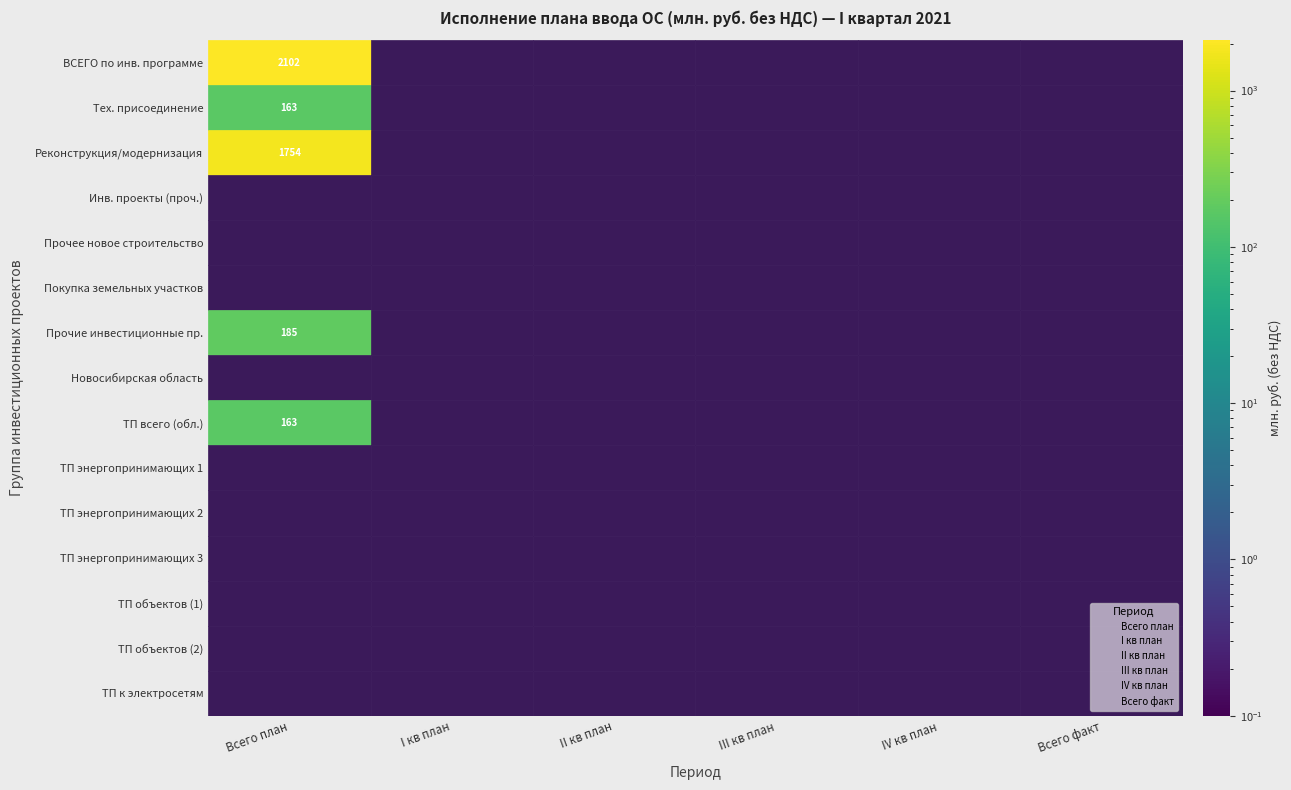

Reading left to right, list all the values displayed in this chart.

Всего план: Всего план=2102.0	I кв план=0.0	II кв план=0.0	III кв план=0.0	IV кв план=0.0	Всего факт=0.0
I кв план: Всего план=162.7	I кв план=0.0	II кв план=0.0	III кв план=0.0	IV кв план=0.0	Всего факт=0.0
II кв план: Всего план=1754.0	I кв план=0.0	II кв план=0.0	III кв план=0.0	IV кв план=0.0	Всего факт=0.0
III кв план: Всего план=0.0	I кв план=0.0	II кв план=0.0	III кв план=0.0	IV кв план=0.0	Всего факт=0.0
IV кв план: Всего план=0.0	I кв план=0.0	II кв план=0.0	III кв план=0.0	IV кв план=0.0	Всего факт=0.0
Всего факт: Всего план=0.0	I кв план=0.0	II кв план=0.0	III кв план=0.0	IV кв план=0.0	Всего факт=0.0
r6: Всего план=185.3	I кв план=0.0	II кв план=0.0	III кв план=0.0	IV кв план=0.0	Всего факт=0.0
r7: Всего план=0.0	I кв план=0.0	II кв план=0.0	III кв план=0.0	IV кв план=0.0	Всего факт=0.0
r8: Всего план=162.7	I кв план=0.0	II кв план=0.0	III кв план=0.0	IV кв план=0.0	Всего факт=0.0
r9: Всего план=0.0	I кв план=0.0	II кв план=0.0	III кв план=0.0	IV кв план=0.0	Всего факт=0.0
r10: Всего план=0.0	I кв план=0.0	II кв план=0.0	III кв план=0.0	IV кв план=0.0	Всего факт=0.0
r11: Всего план=0.0	I кв план=0.0	II кв план=0.0	III кв план=0.0	IV кв план=0.0	Всего факт=0.0
r12: Всего план=0.0	I кв план=0.0	II кв план=0.0	III кв план=0.0	IV кв план=0.0	Всего факт=0.0
r13: Всего план=0.0	I кв план=0.0	II кв план=0.0	III кв план=0.0	IV кв план=0.0	Всего факт=0.0
r14: Всего план=0.0	I кв план=0.0	II кв план=0.0	III кв план=0.0	IV кв план=0.0	Всего факт=0.0